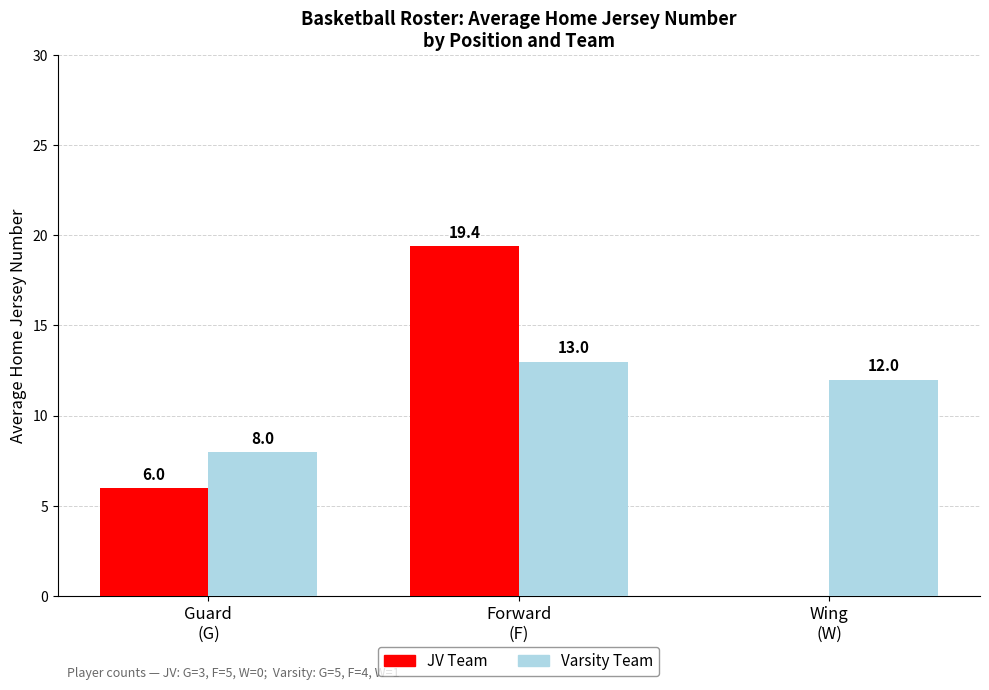

At which category is the sum across all series the highest?

Forward
(F)